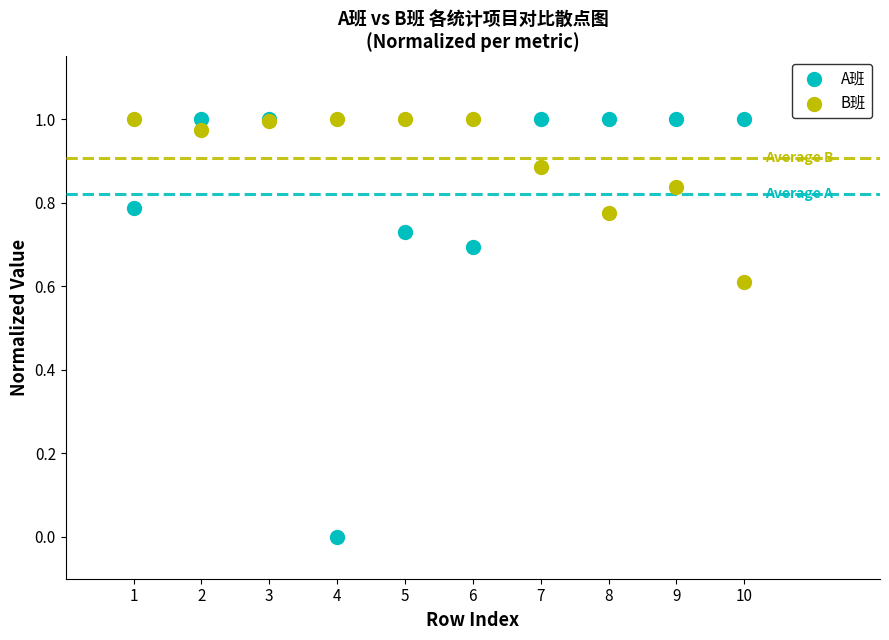

Which series reaches the minimum Y coordinate?

A班